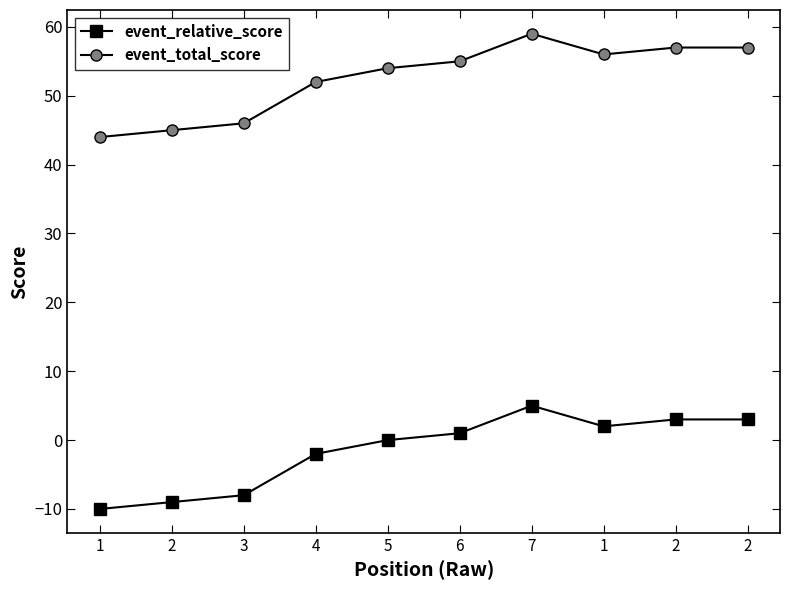

How many series are shown in this chart?

2